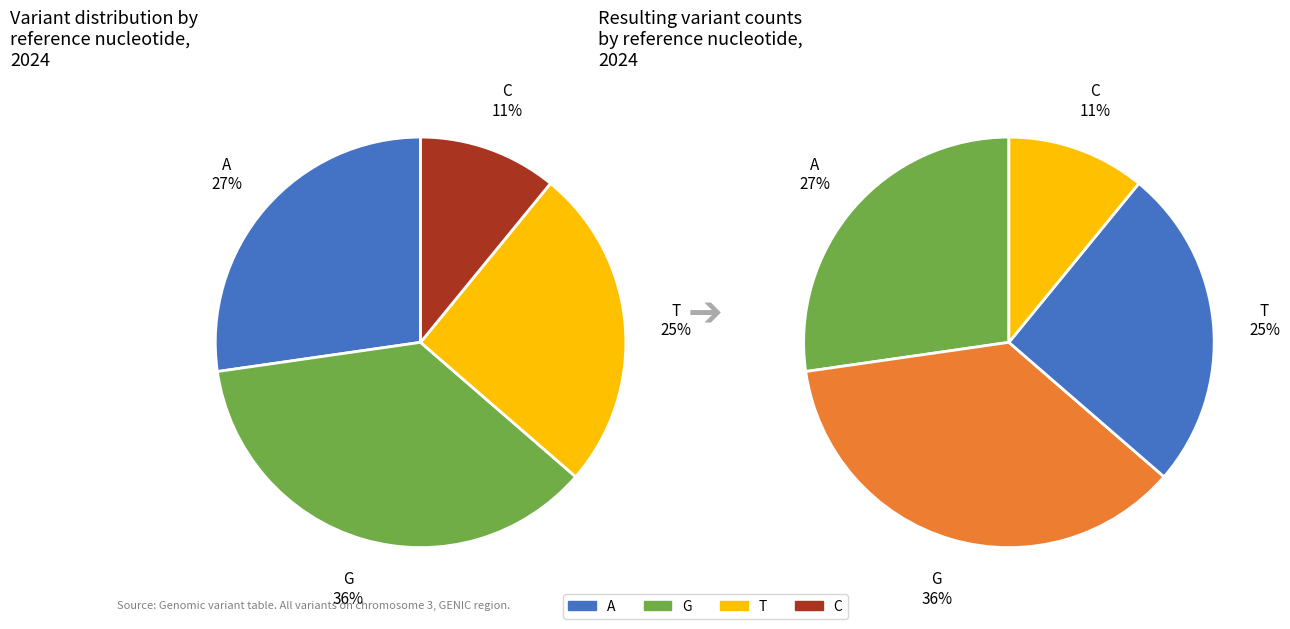

Which slice is the largest?

G